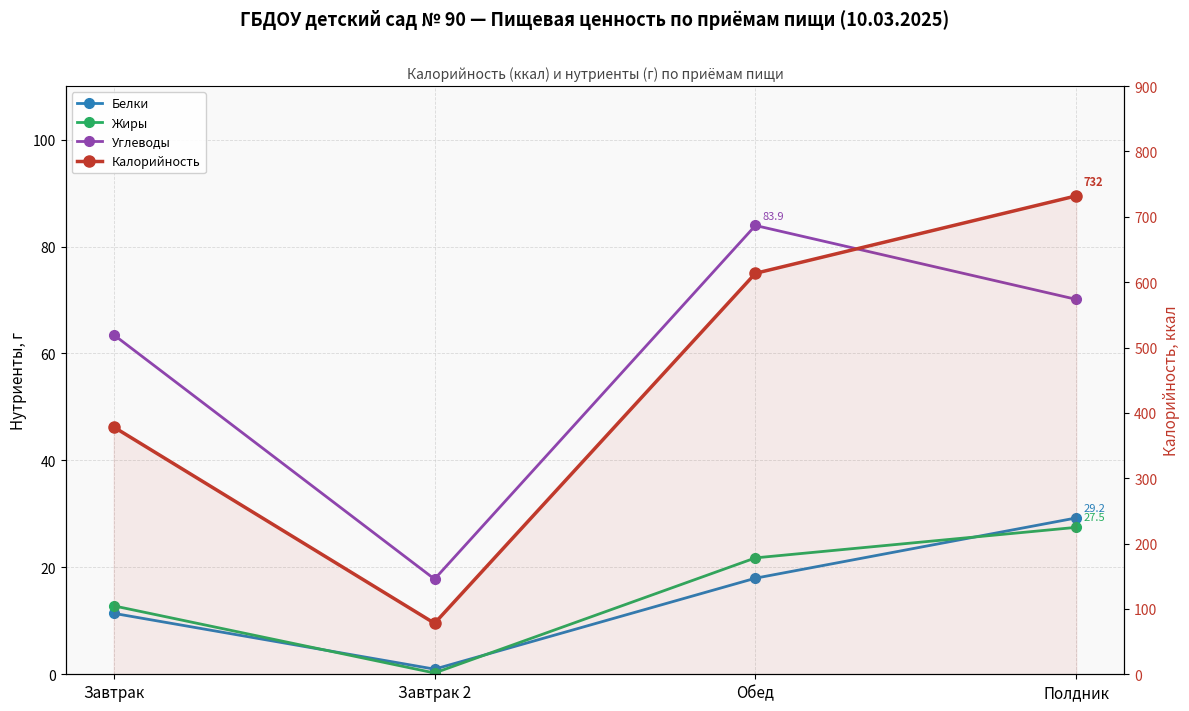

What are all the series names shown in the legend?

Белки, Жиры, Углеводы, Калорийность